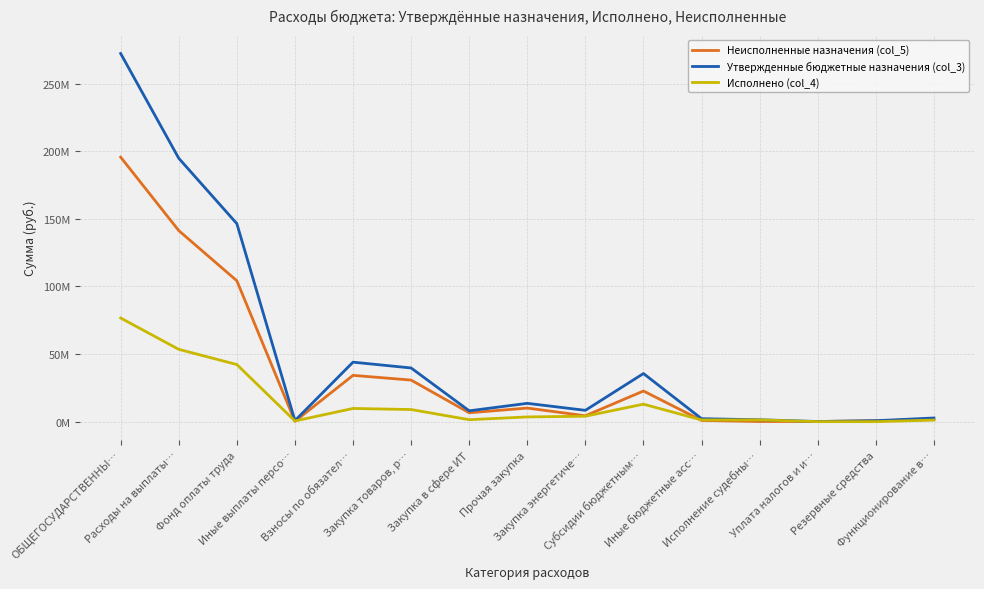

What is the difference between the Исполнено (col_4) values at Иные бюджетные асс… and Исполнение судебны…?

2468.0